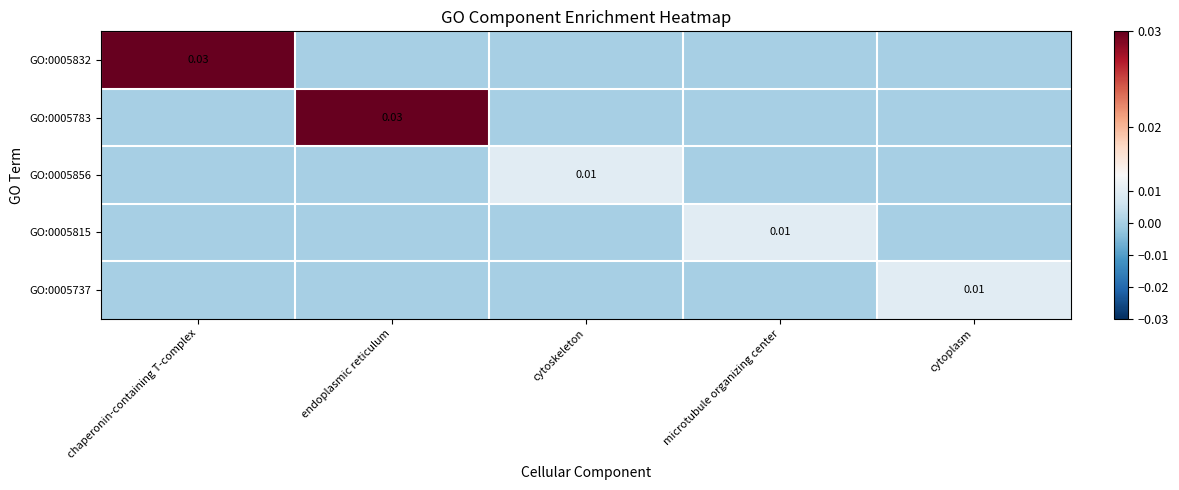

How many values in GO:0005783 are above zero?

1